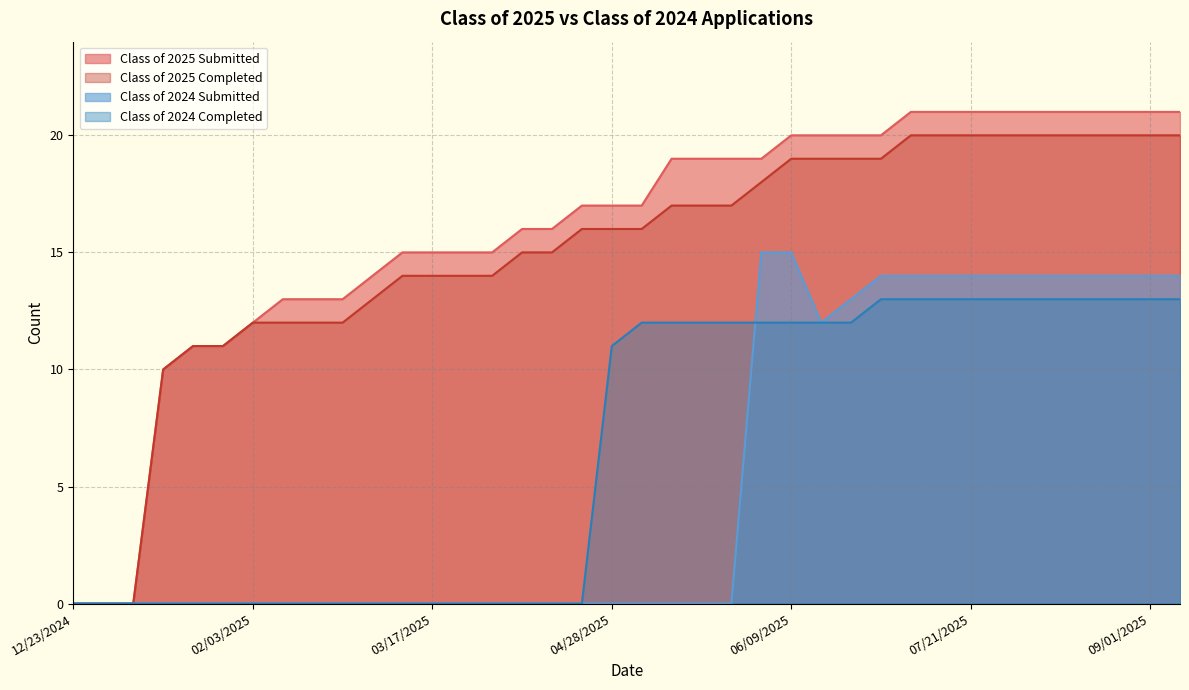

How many data points in Class of 2025 Completed are less than 16?

17